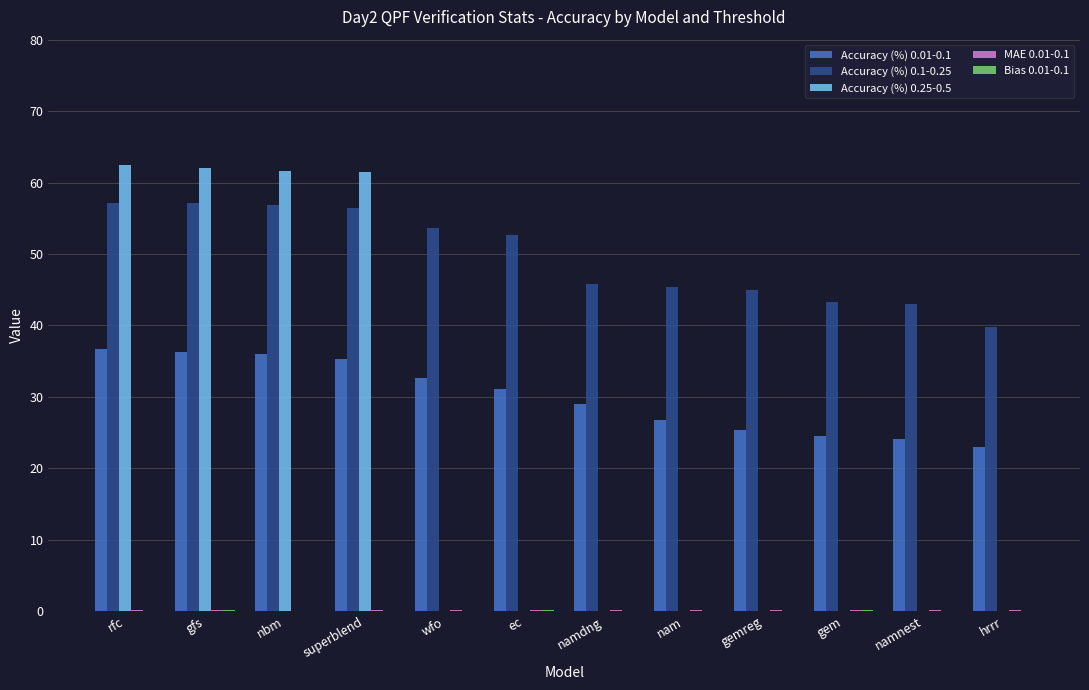

What is the maximum value for Accuracy (%) 0.25-0.5?

62.5